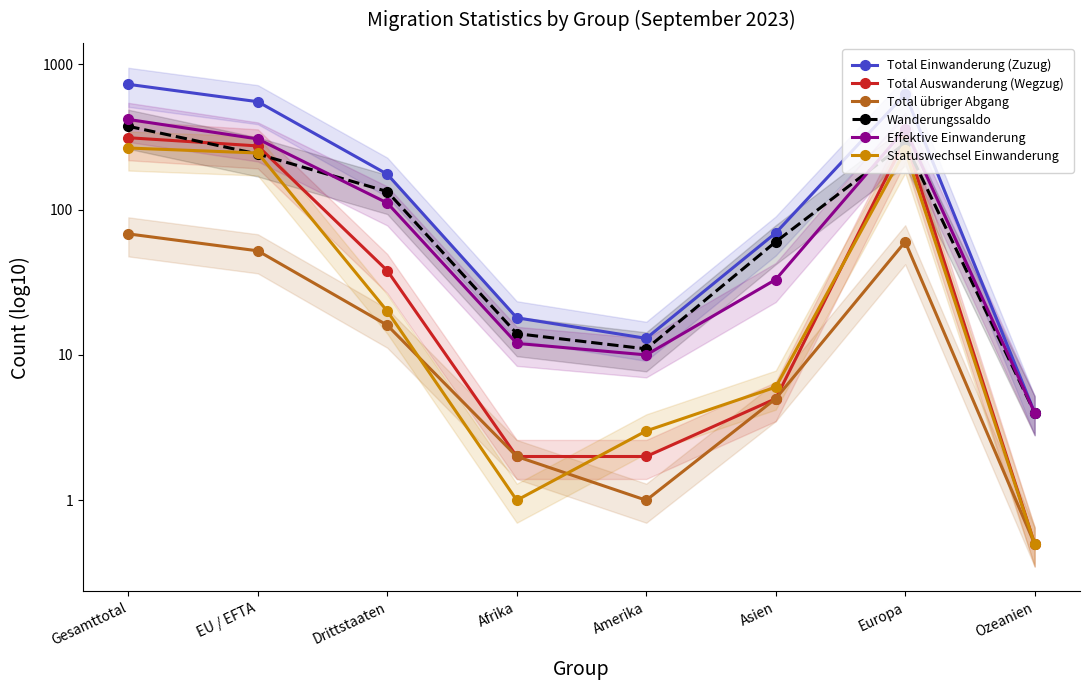

Between which two adjacent categories do Total übriger Abgang and Statuswechsel Einwanderung first intersect?

Drittstaaten and Afrika